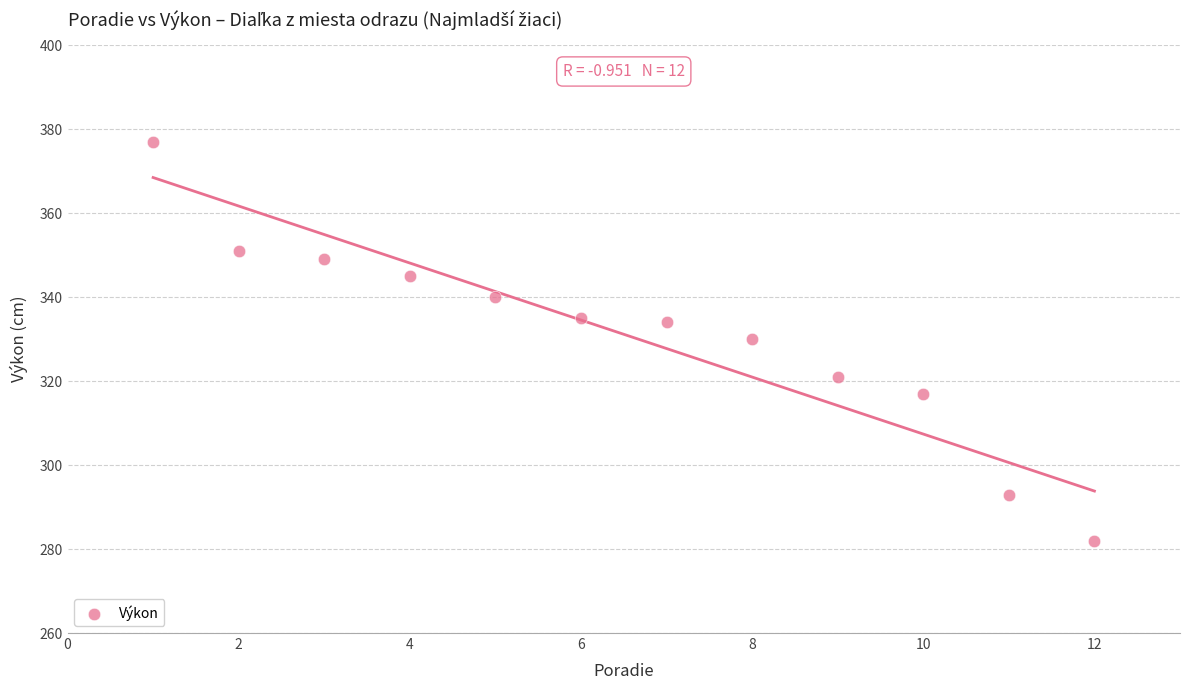

What is the average X value?

6